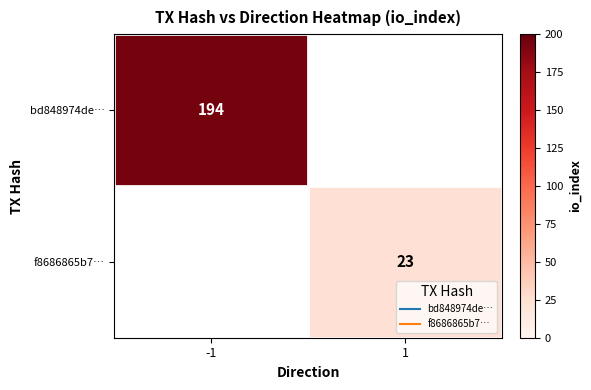

Which label corresponds to the smallest value in the chart?

1